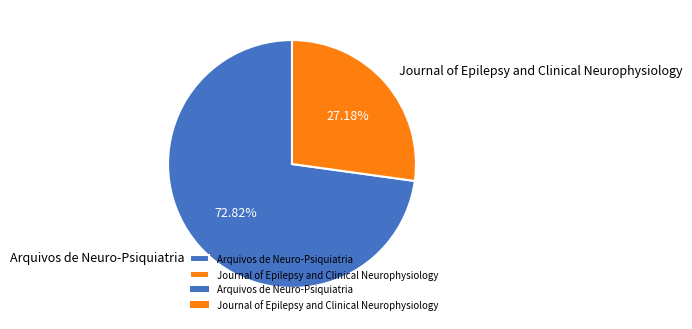

Between Arquivos de Neuro-Psiquiatria and Journal of Epilepsy and Clinical Neurophysiology, which is larger?

Arquivos de Neuro-Psiquiatria